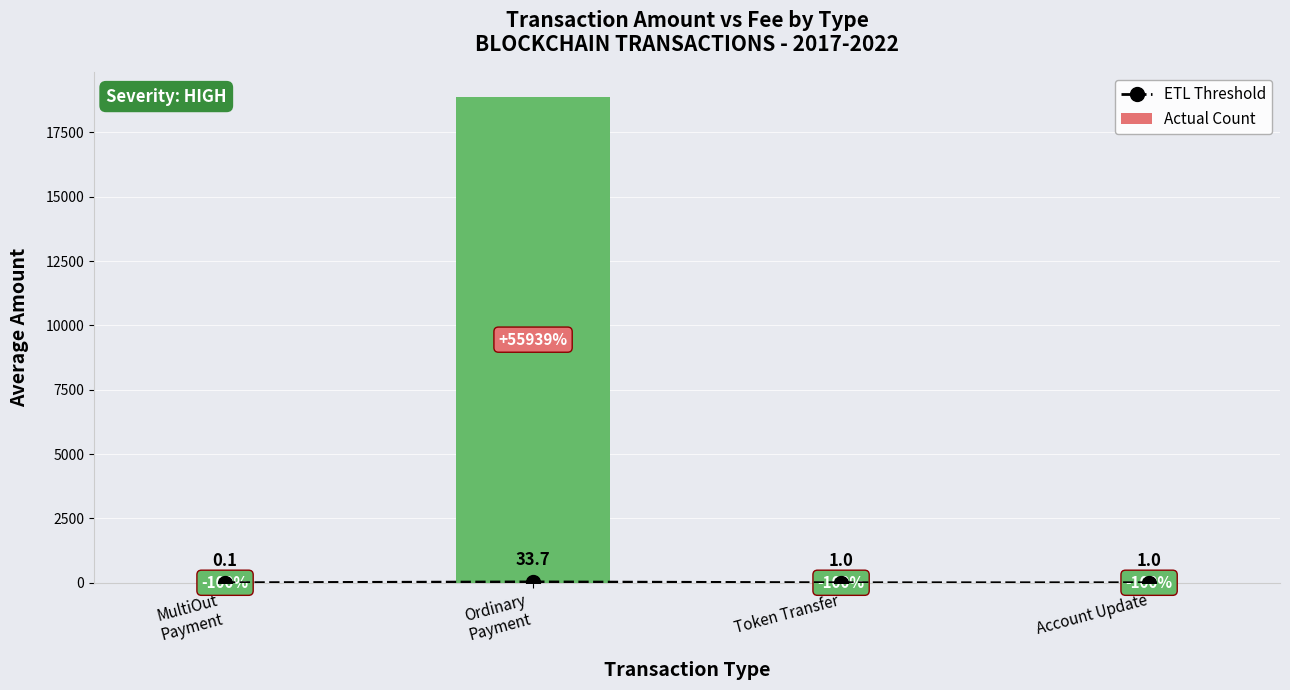

Reading left to right, what are all the values shown in this chart?

ETL Threshold: MultiOut
Payment=0.1	Ordinary
Payment=33.7	Token Transfer=1.0	Account Update=1.0
Actual Count: MultiOut
Payment=0.0	Ordinary
Payment=18893.3	Token Transfer=0.0	Account Update=0.0